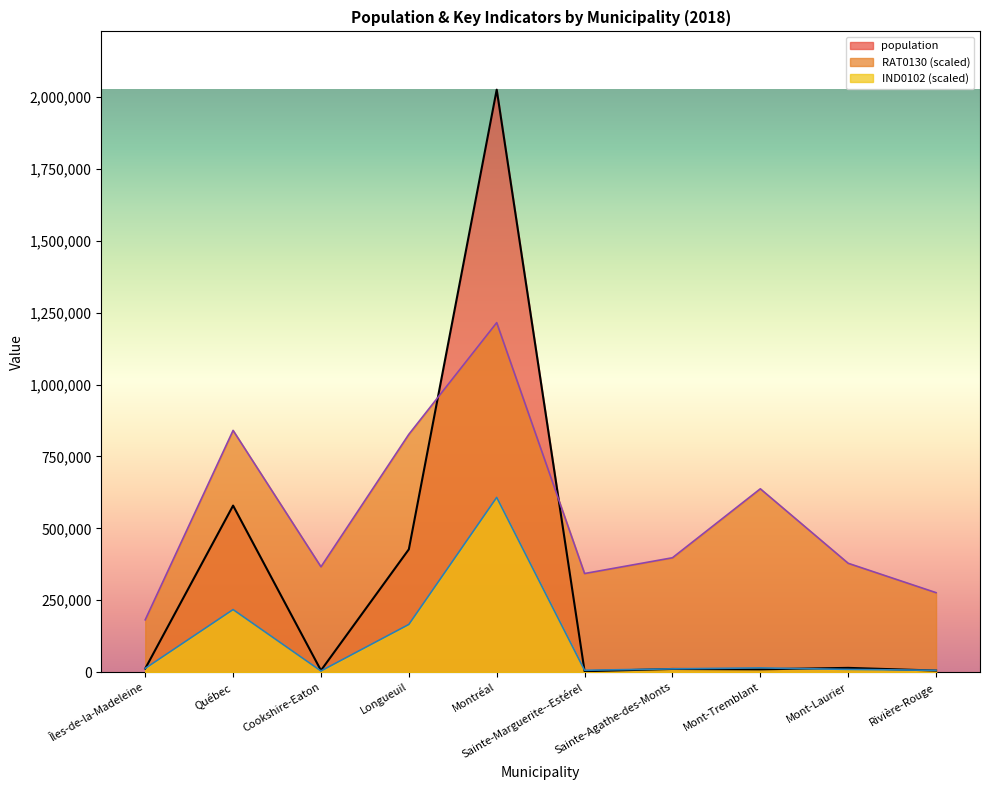

What is the label of the 8th point from the left?

Mont-Tremblant